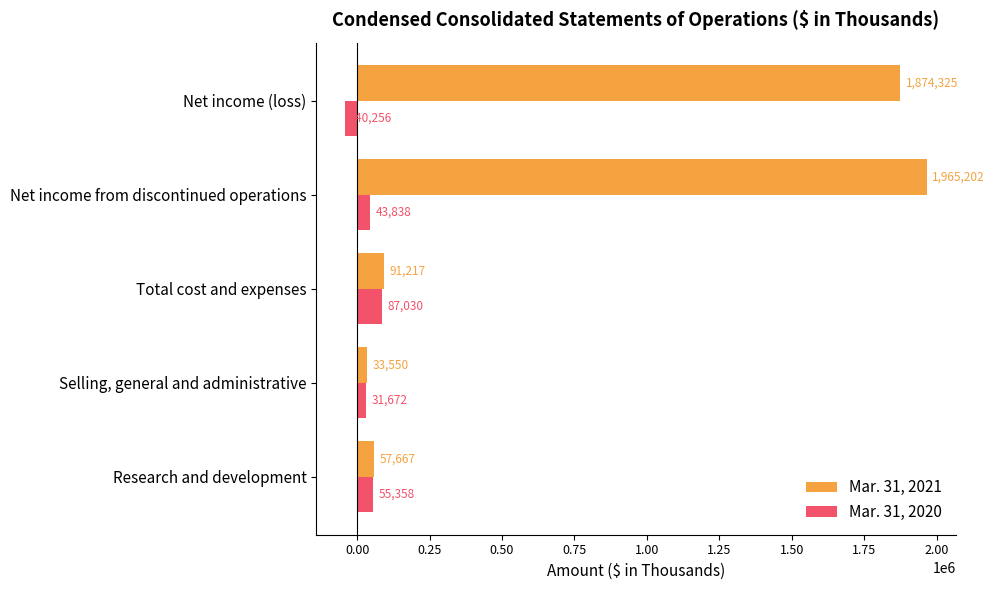

Is the value of Mar. 31, 2021 at Research and development greater than the value of Mar. 31, 2020 at Research and development?

Yes